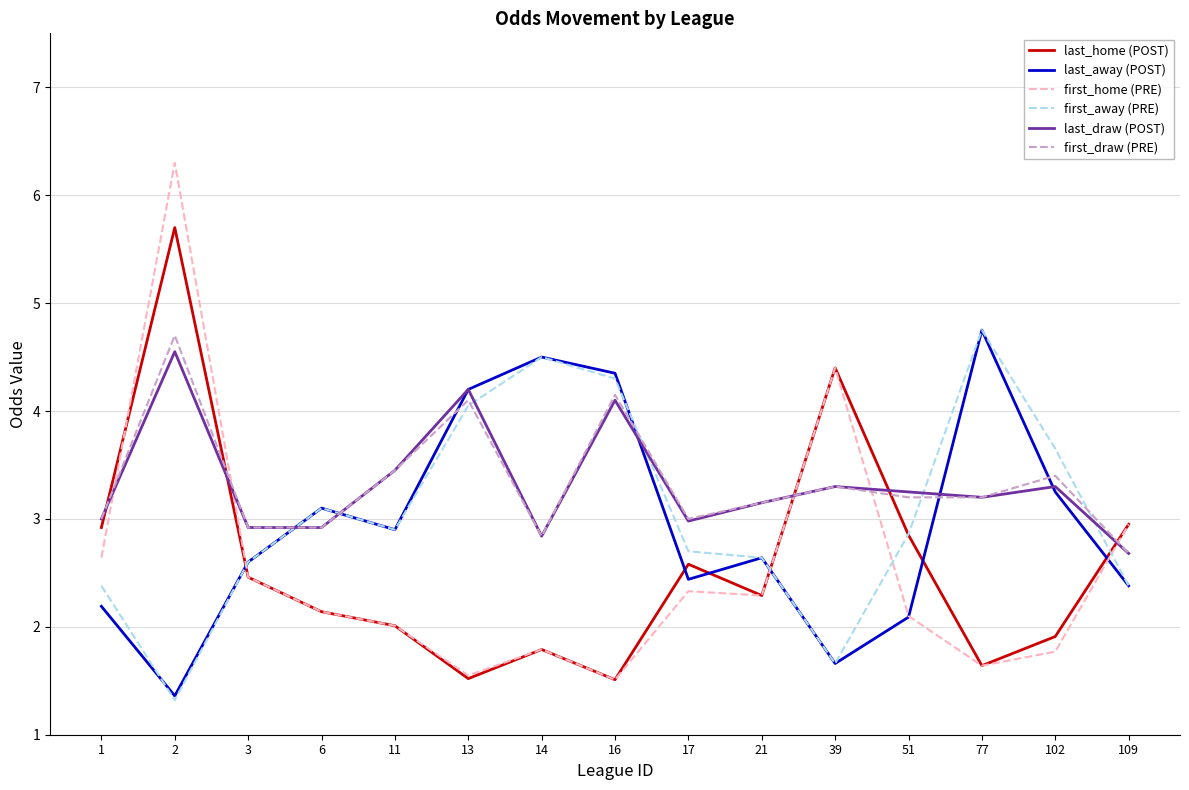

What is the approximate value of first_home (PRE) at 13?

1.6